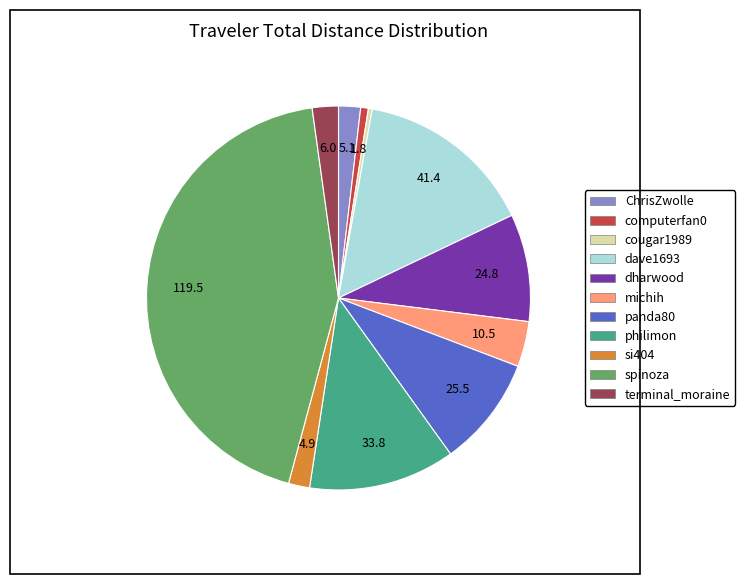

What is the largest slice in the pie chart?

spinoza